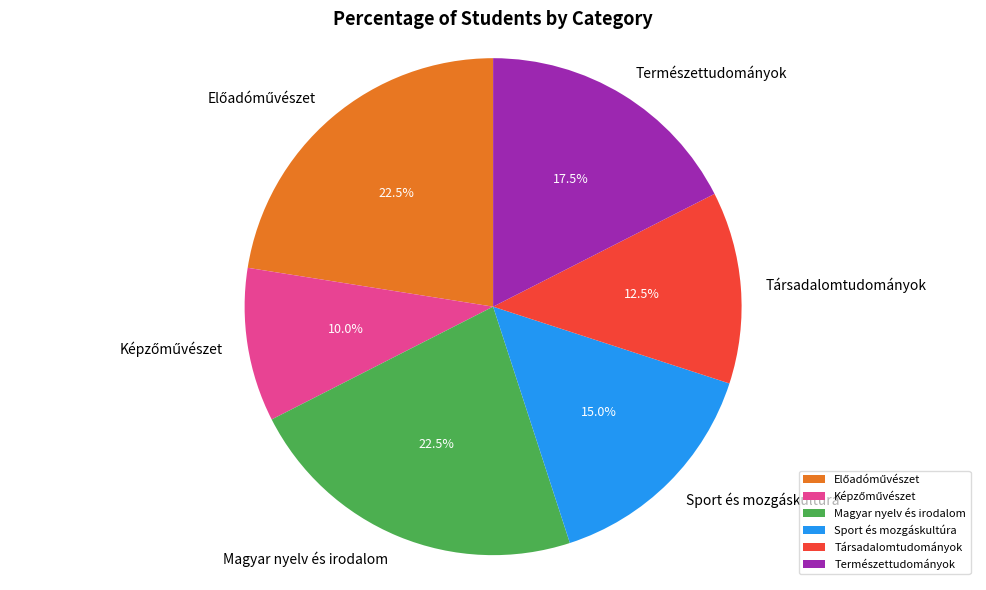

Is there any slice that represents more than half of the pie?

No